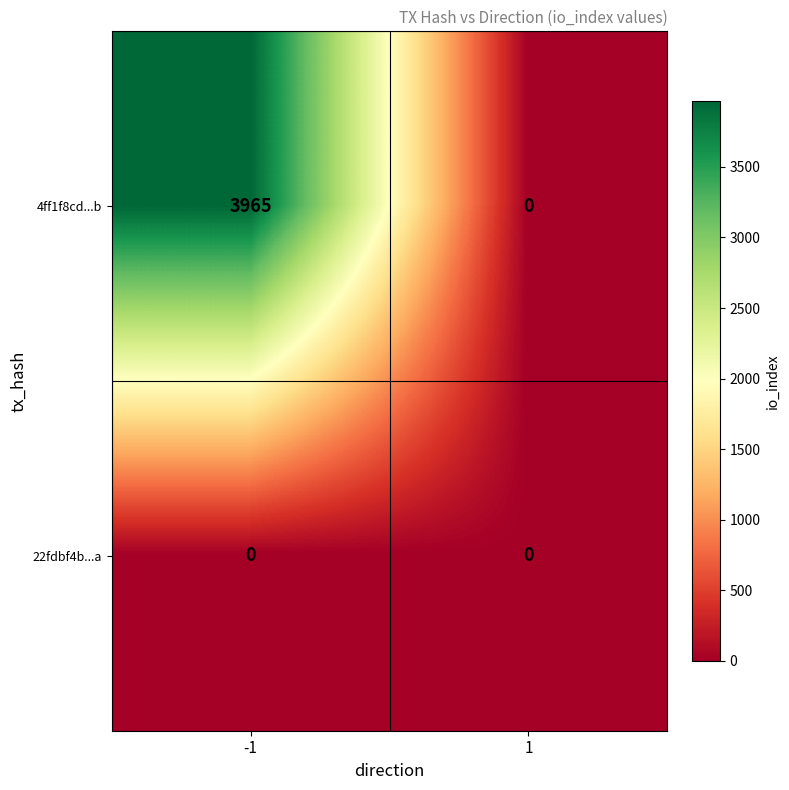

Reading left to right, extract all data points from this chart.

4ff1f8cd...b: 3965	0
22fdbf4b...a: 0	0